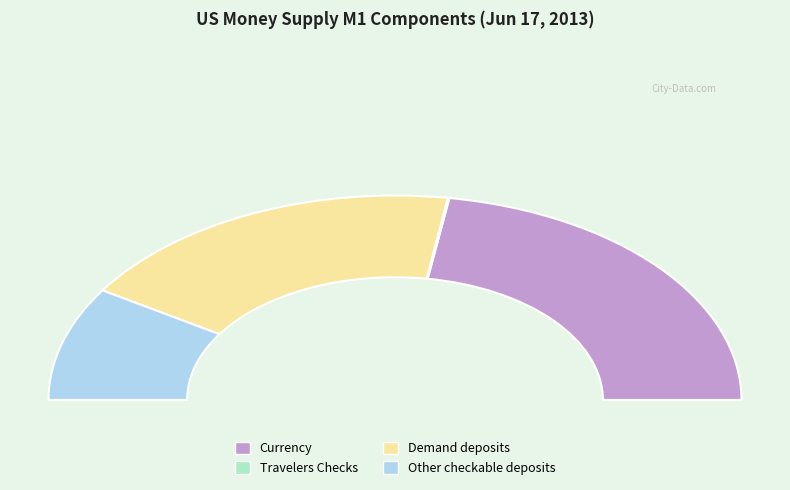

What is the total percentage of Currency and Demand deposits?

81.9%